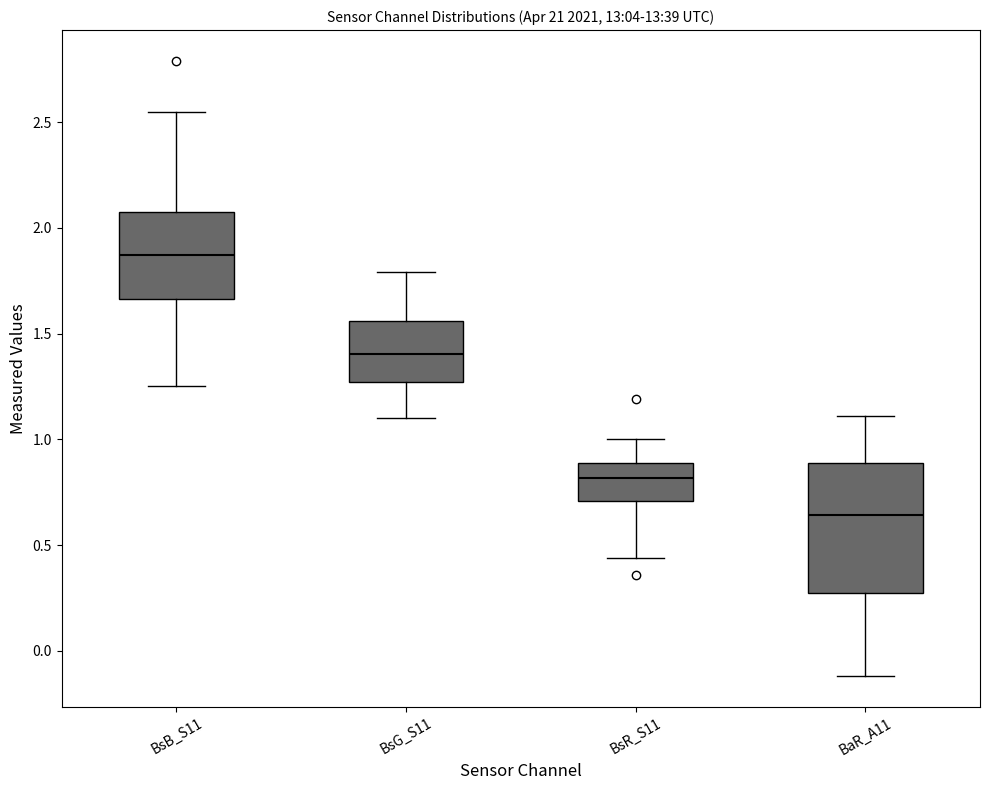

Which box is the tallest, from its lower edge to its upper edge?

BaR_A11